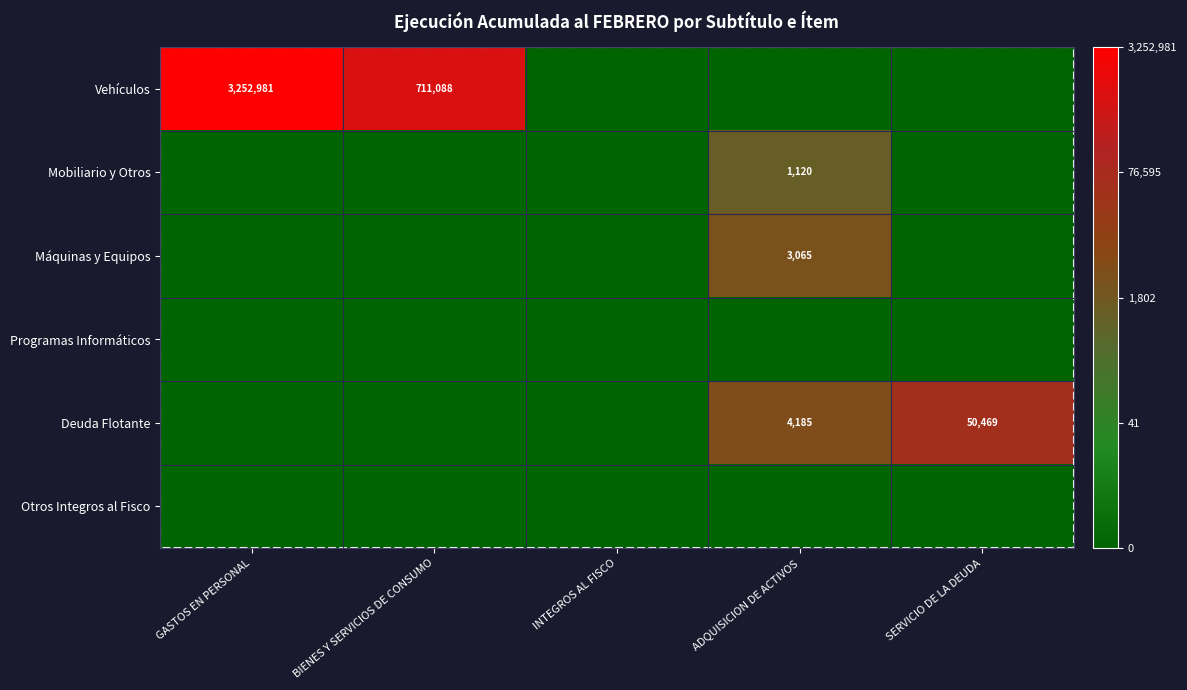

Which label corresponds to the largest value in the chart?

GASTOS EN PERSONAL